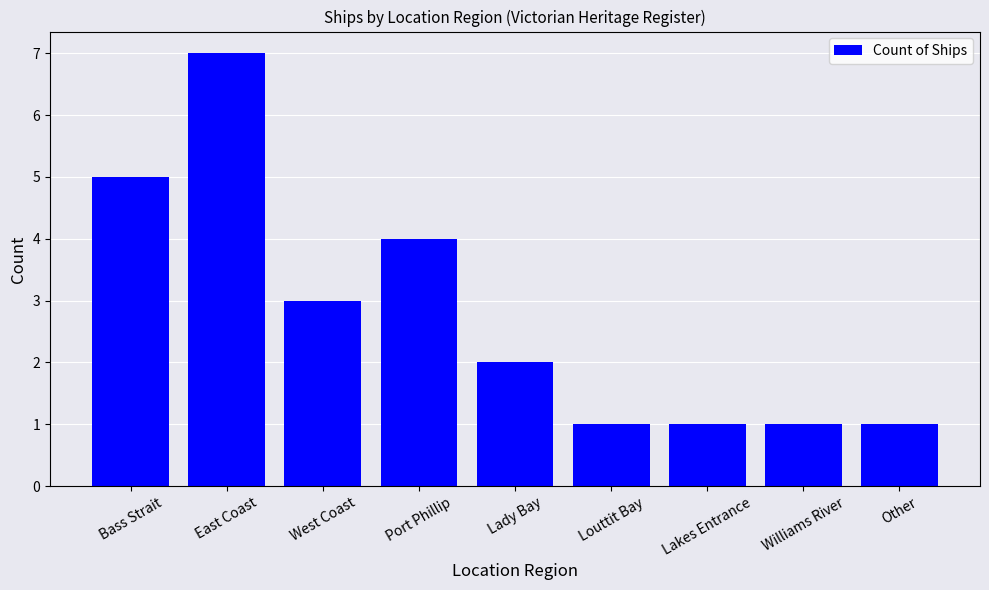

The chart shows a value of 1 at Lakes Entrance. True or false?

True